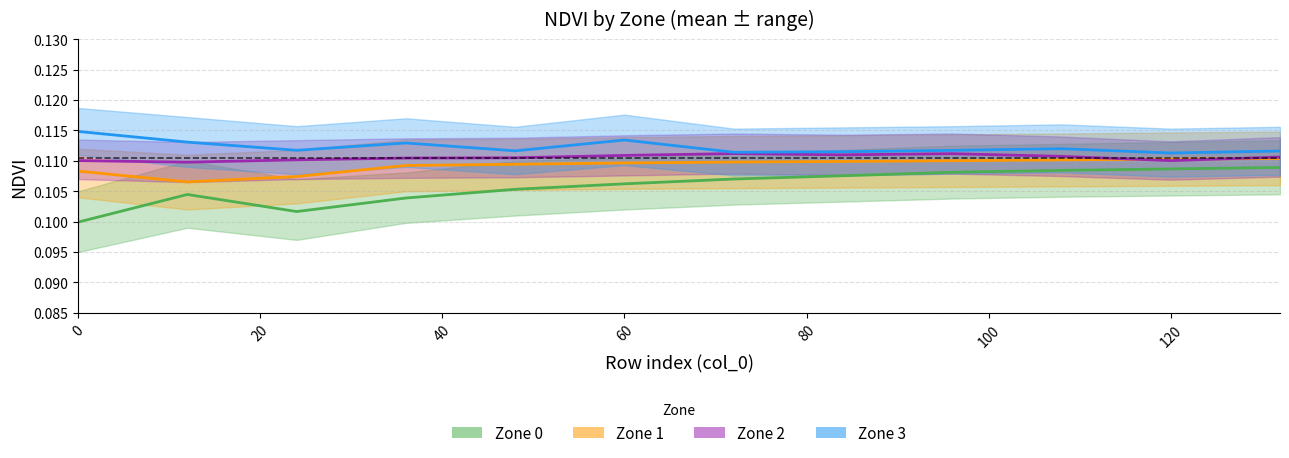

What are all the series names shown in the legend?

Zone 0, Zone 1, Zone 2, Zone 3